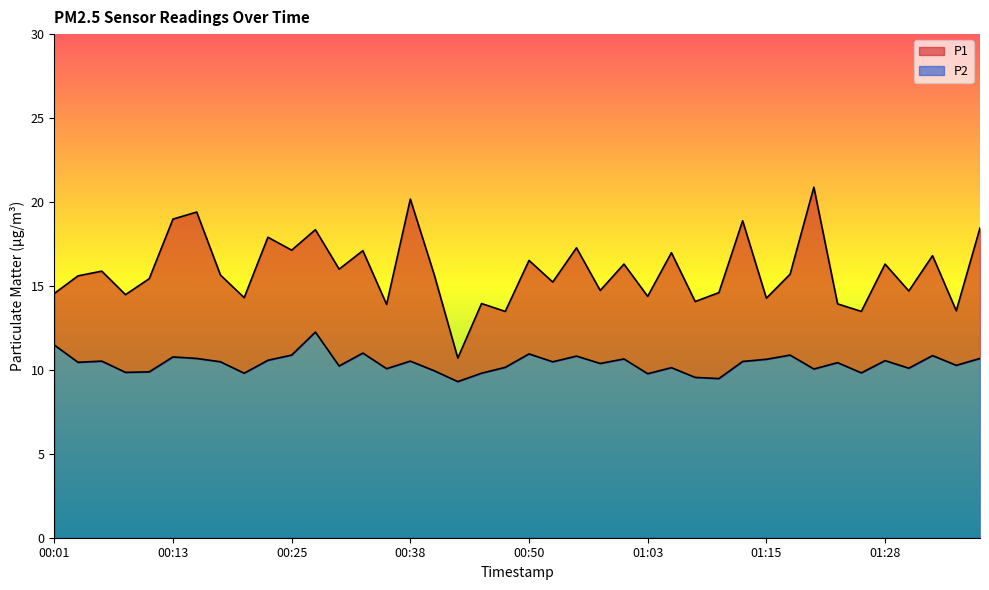

In P1, how many points are higher than both neighbors (excluding endpoints)?

15